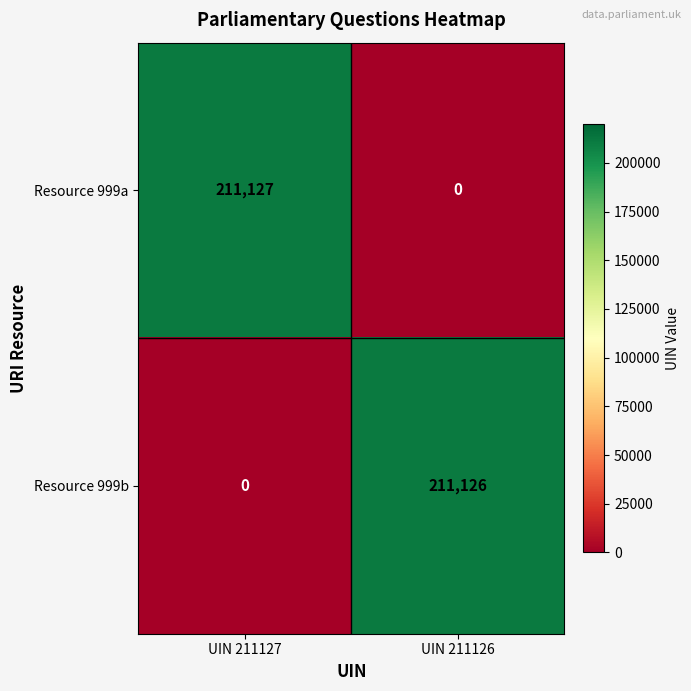

At which category is the sum across all series the highest?

UIN 211127